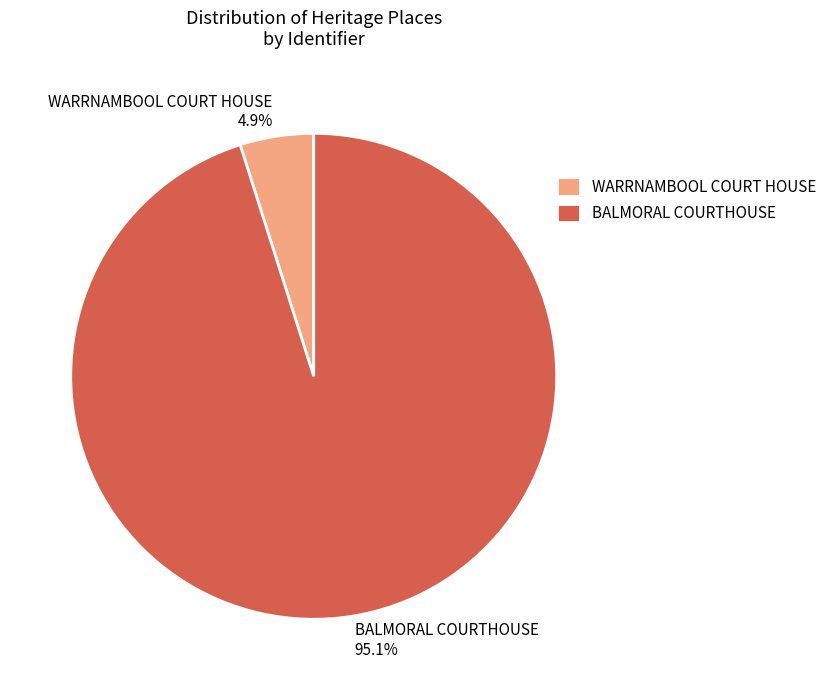

How many slices are in this pie chart?

2